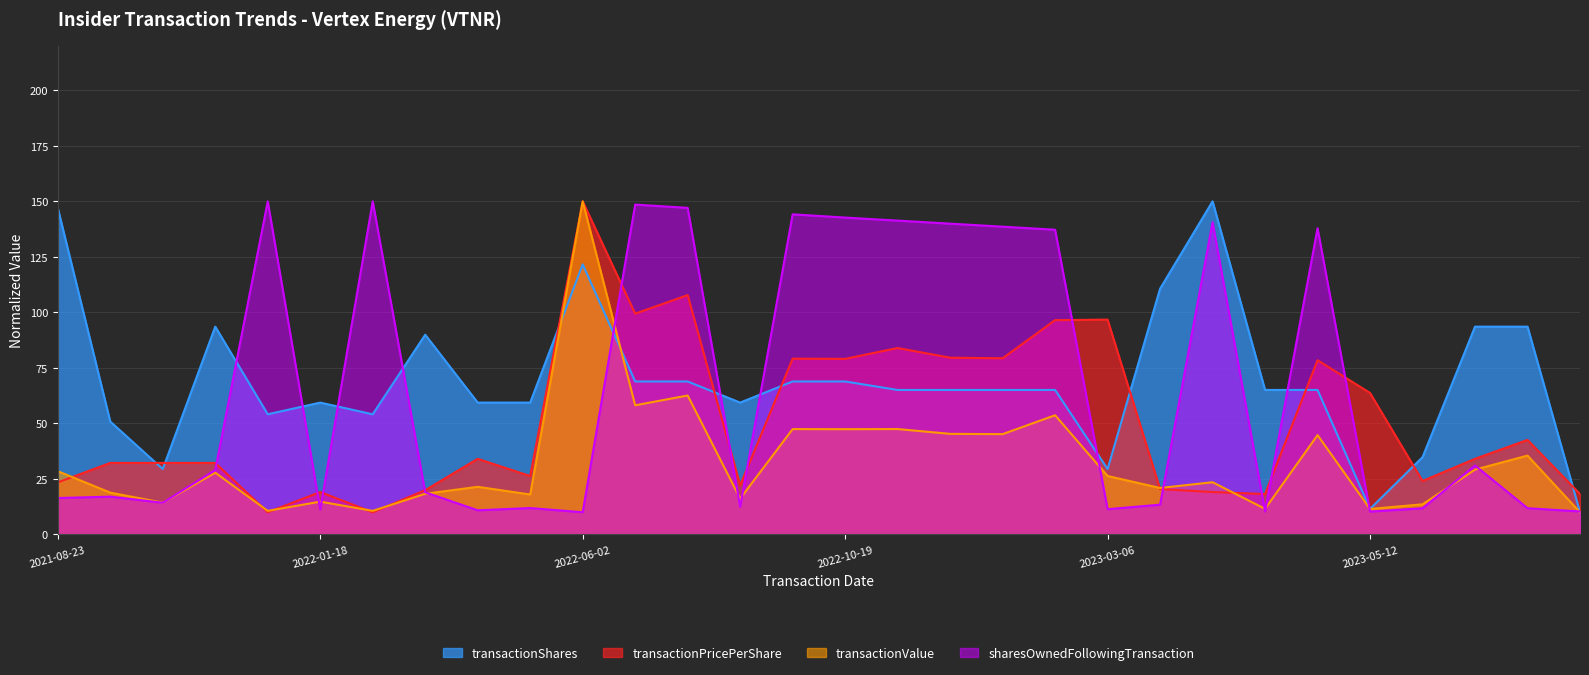

What position from the left is 2022-02-04?

7